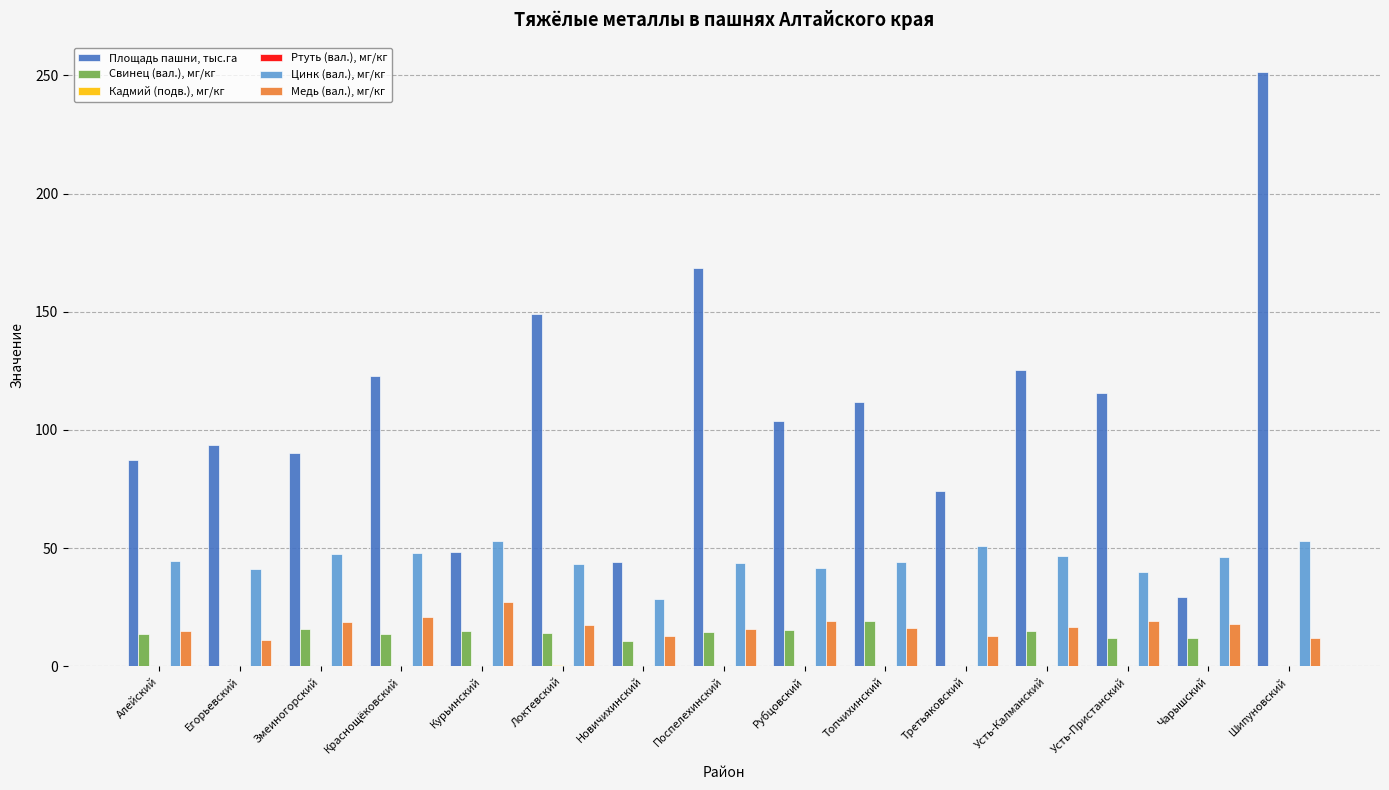

Which category has the highest value across all series?

Шипуновский